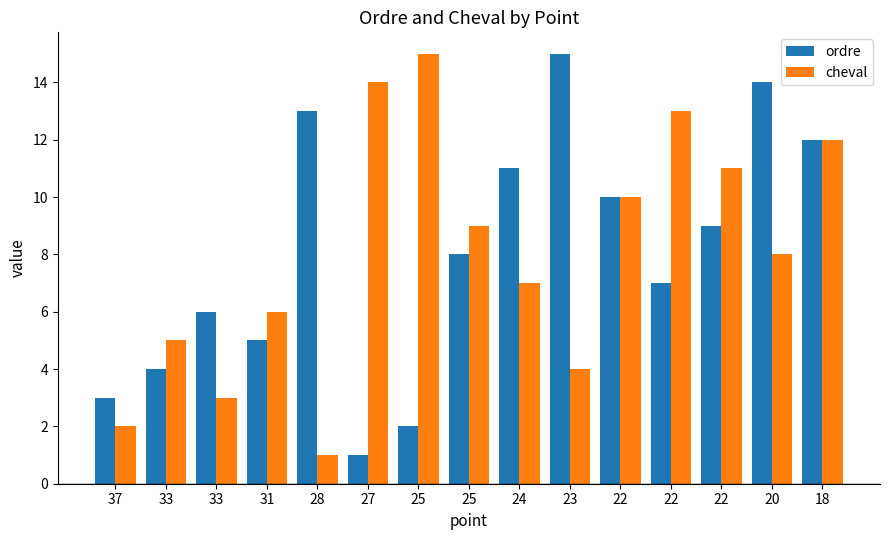

Are the bars grouped side by side (vs. stacked)?

Yes